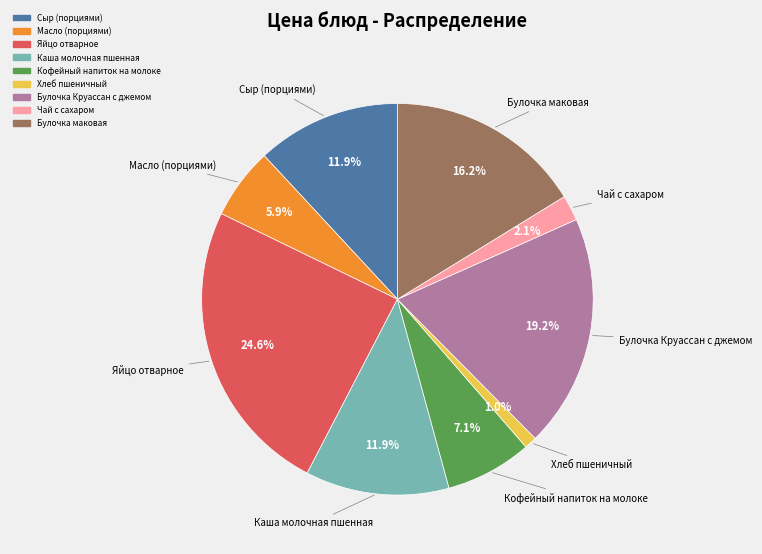

Is there any slice that represents more than half of the pie?

No